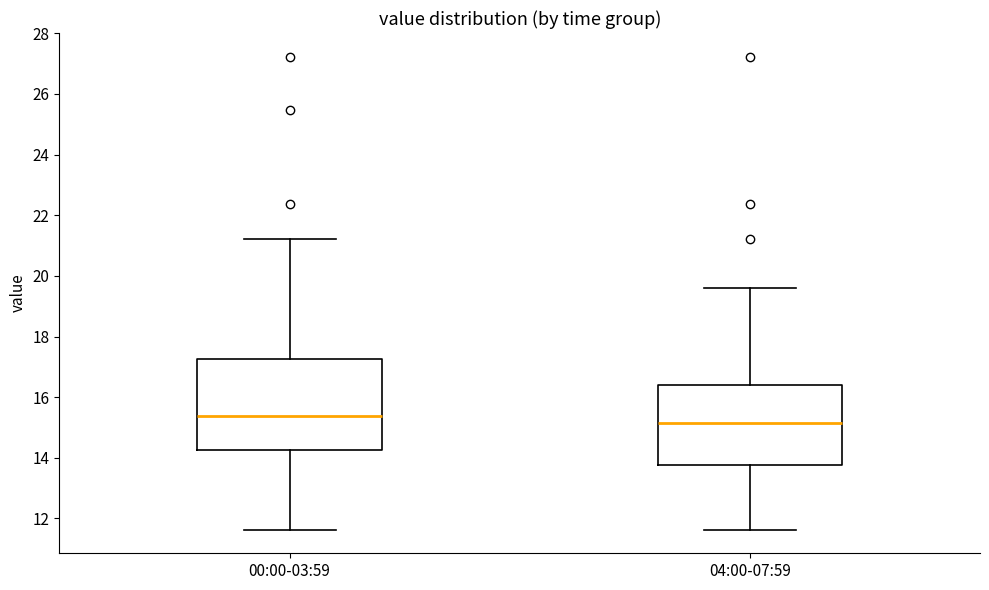

Which box's median line is the highest?

00:00-03:59